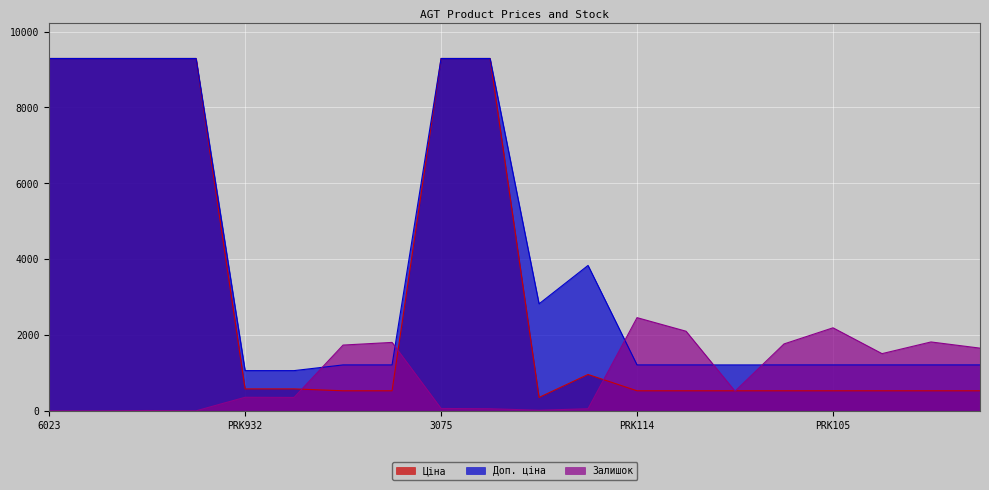

True or false: Ціна has a value of 528.2 at PRK109.

True